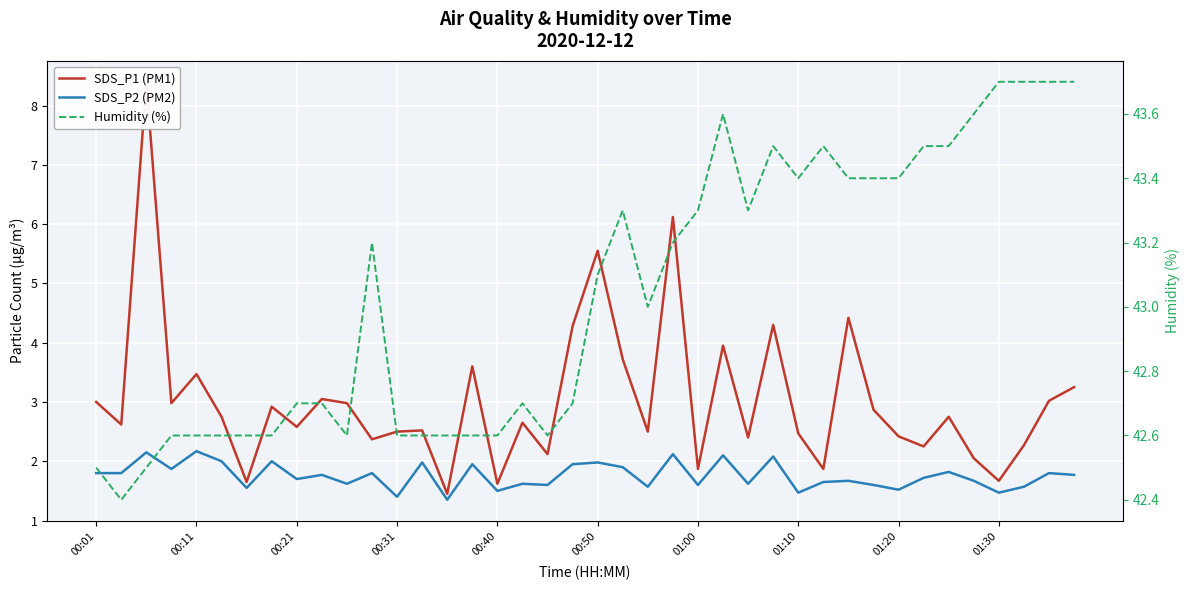

True or false: Humidity (%) and SDS_P1 (PM1) cross at least once.

False